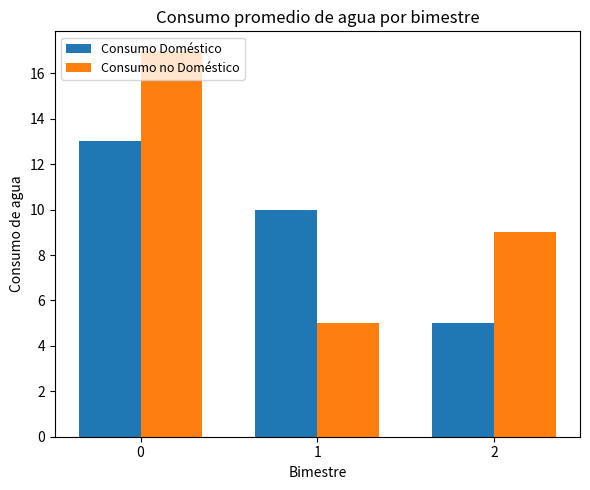

What is the value of the Consumo Doméstico bar at the 3rd from the left?

5